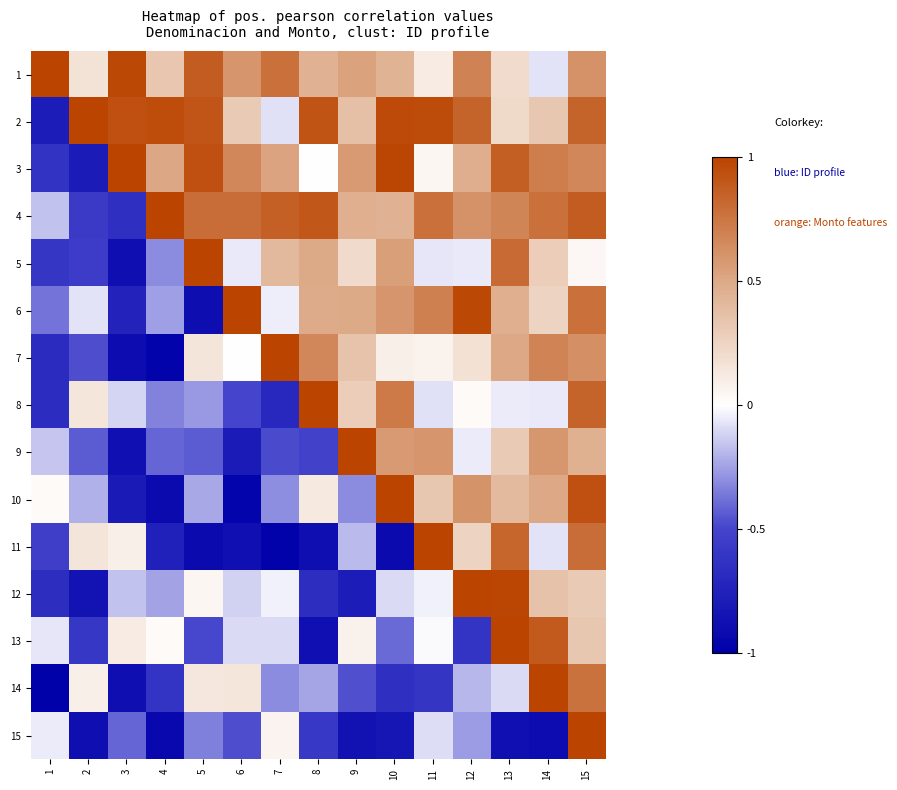

Which series has the largest range (max minus min)?

14